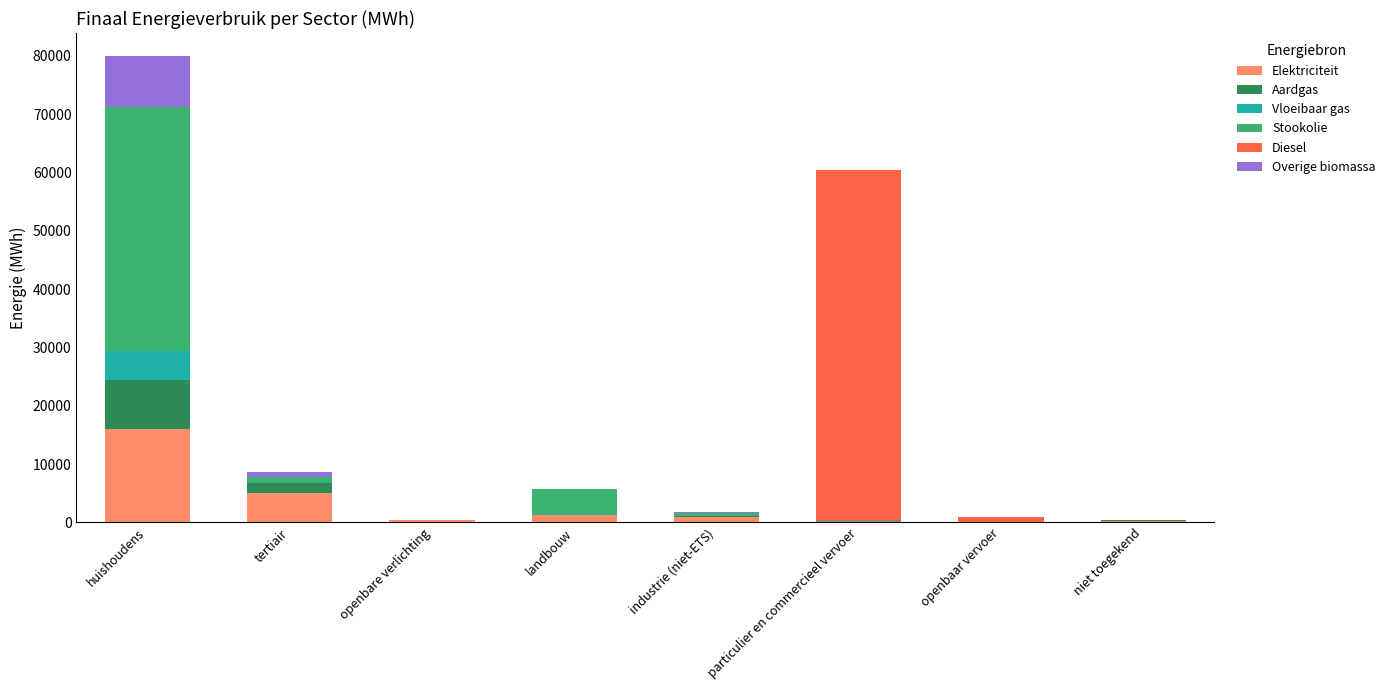

At which category is the sum across all series the highest?

huishoudens